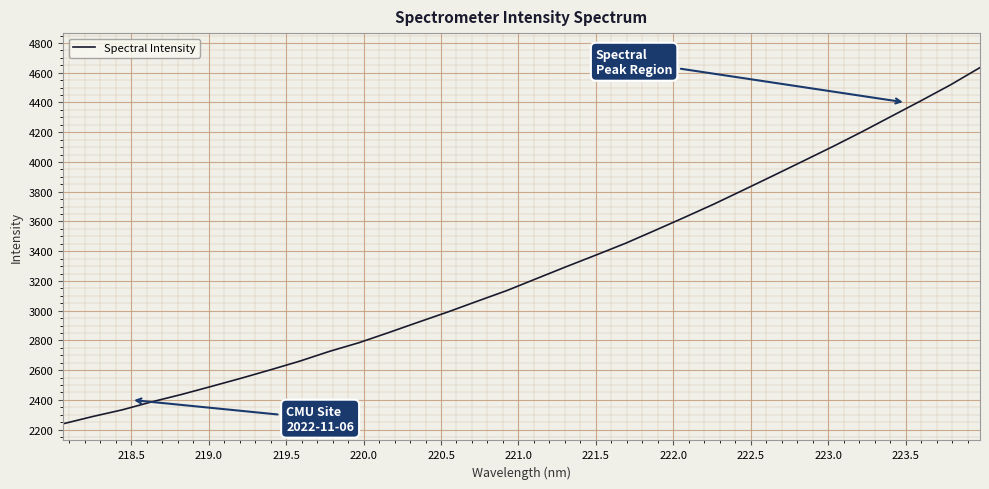

What is the minimum value shown in the chart?

2239.5